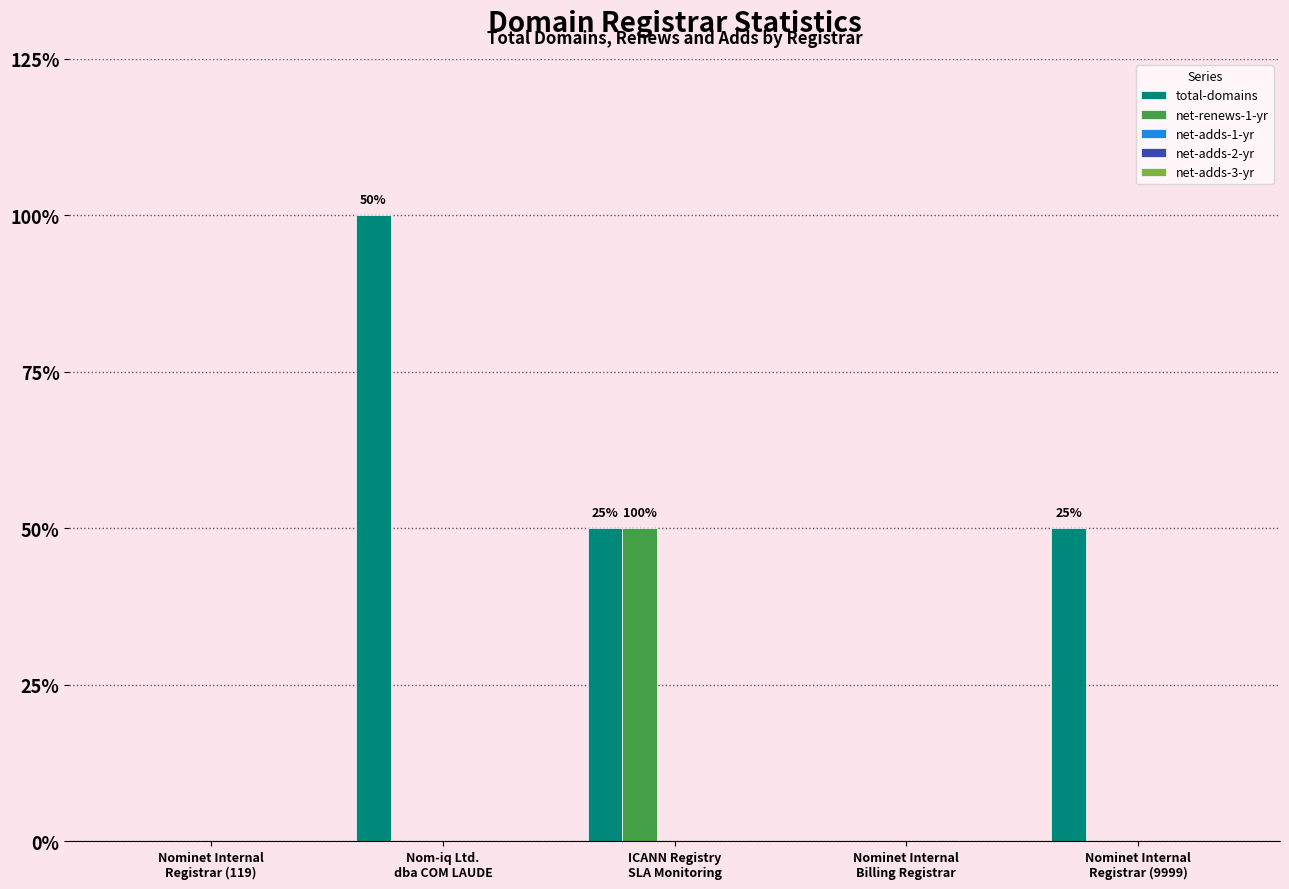

Does the chart contain stacked bars?

No